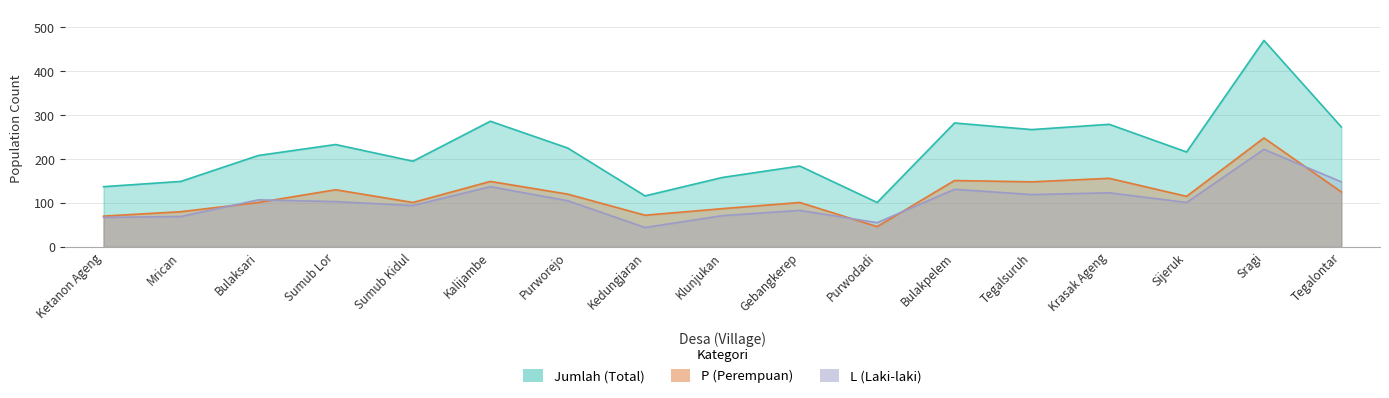

Reading right to left, list all the values displayed in this chart.

Jumlah: 273	470	216	279	267	282	101	184	158	116	225	286	195	233	208	149	137
P: 125	248	115	156	148	151	46	101	87	72	120	149	101	130	101	80	70
L: 148	222	101	123	119	131	55	83	71	44	105	137	94	103	107	69	67